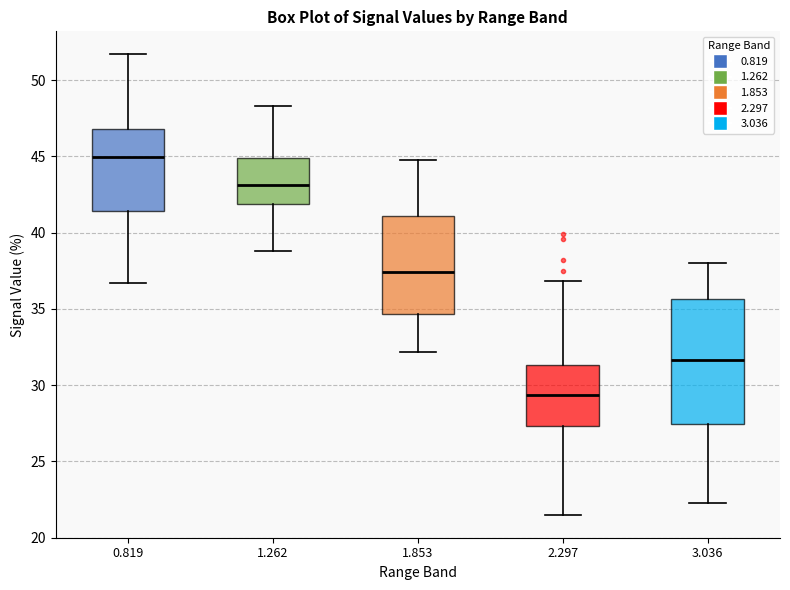

Comparing the boxes themselves (not the whiskers), which one is the tallest?

3.036